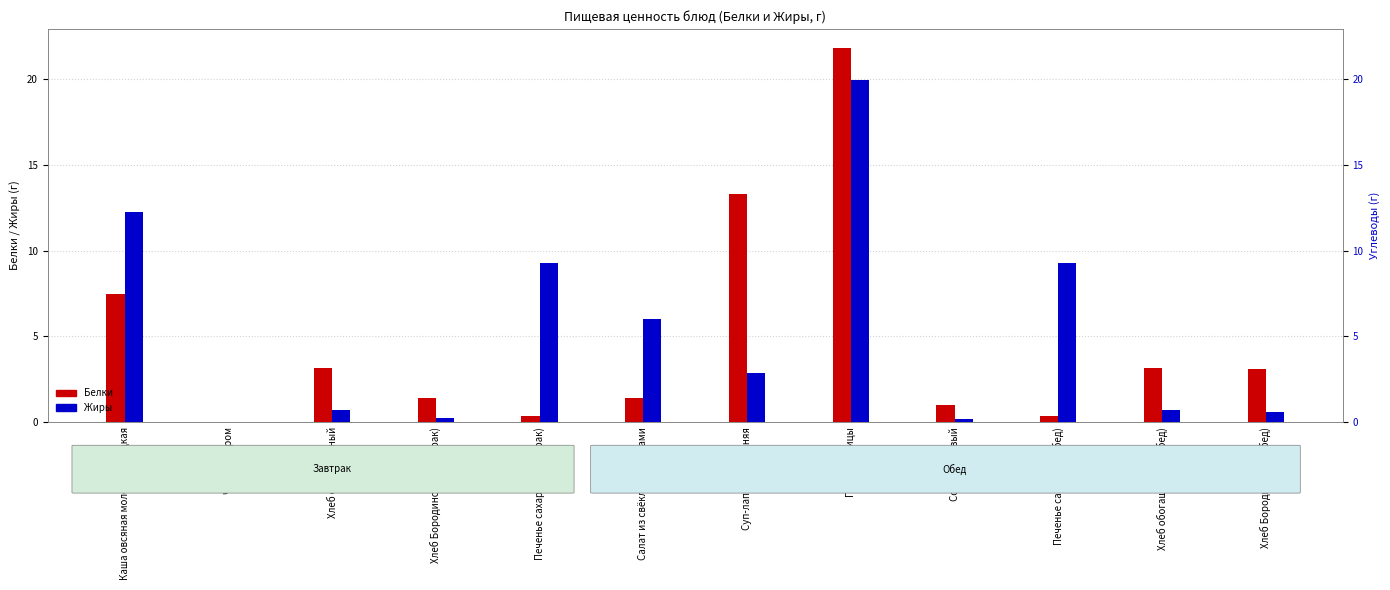

Between Салат из свёклы с огурцами and Плов из птицы, which series saw the biggest shift?

Белки